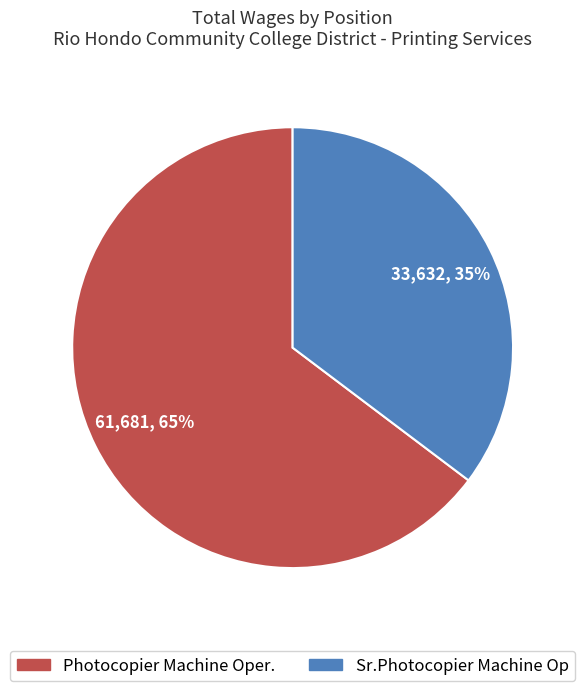

Which slice represents more than half of the pie?

Photocopier Machine Oper.